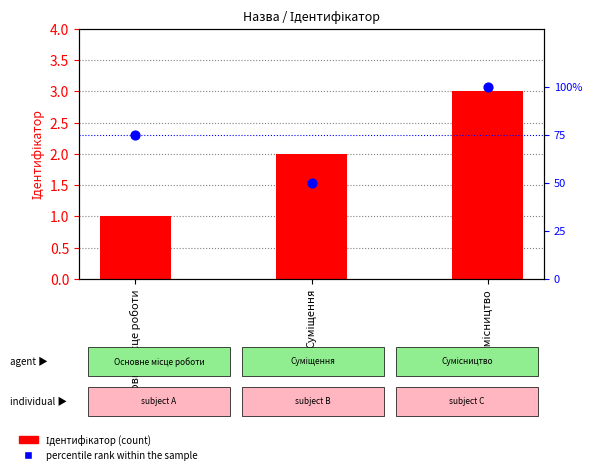

Which series has the largest total across all categories?

percentile rank within the sample